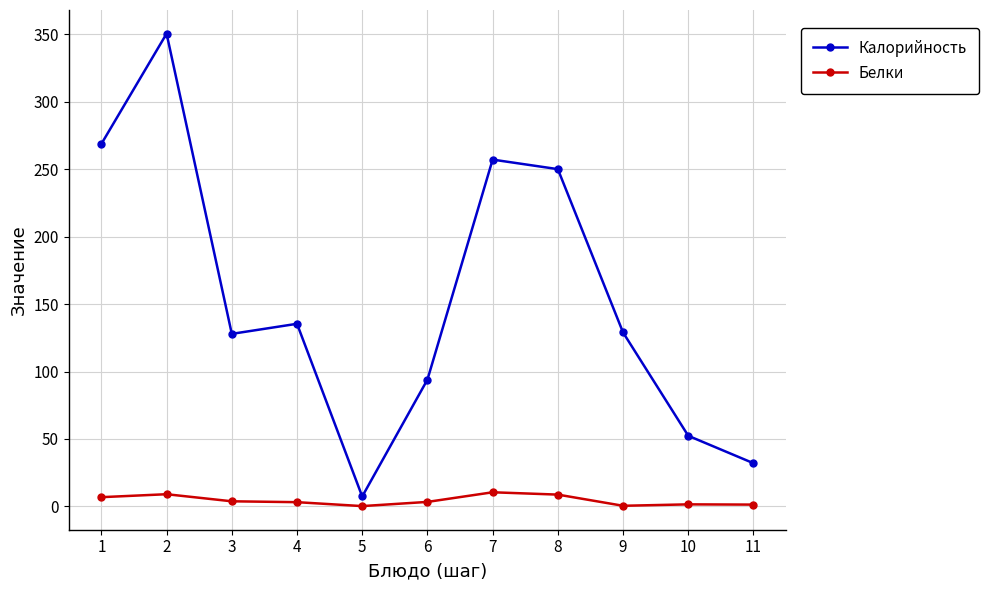

At which category does Калорийность reach its first local peak?

2